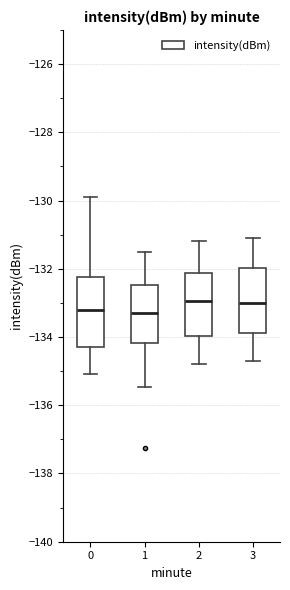

Where is the upper edge of the box at x = 3 on the y-axis? The values are not printed on the chart, so give them approximately, as read against the axis.

-132.0